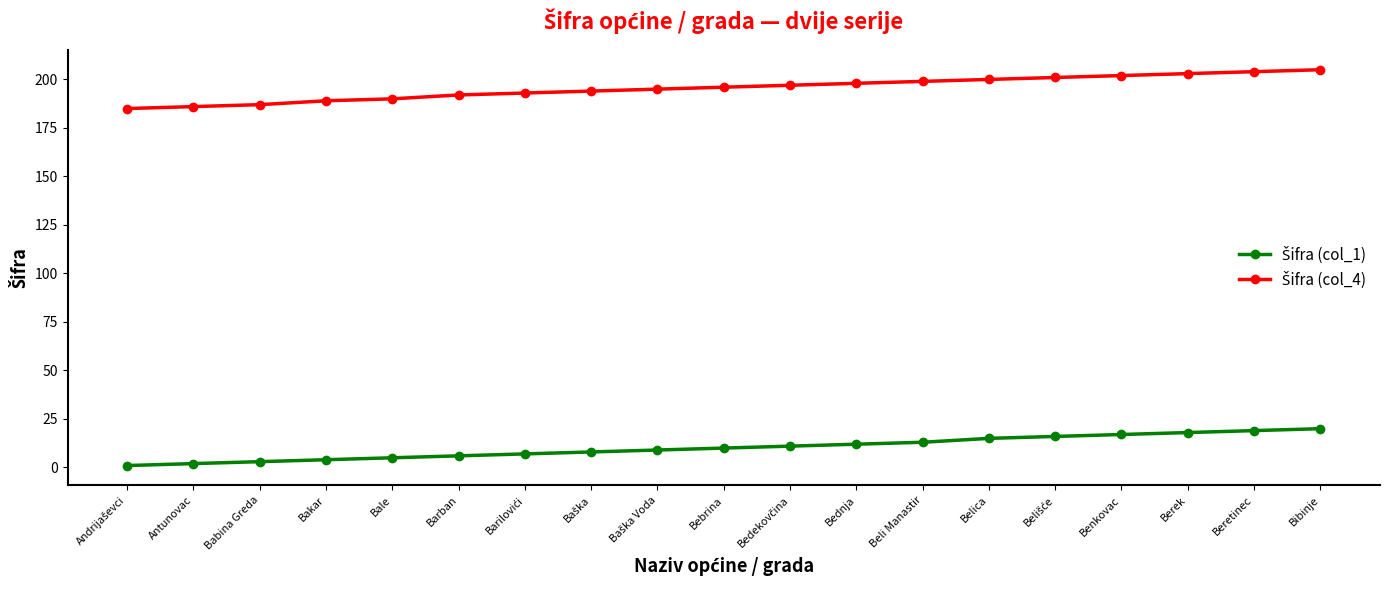

What position from the left is Bakar?

4